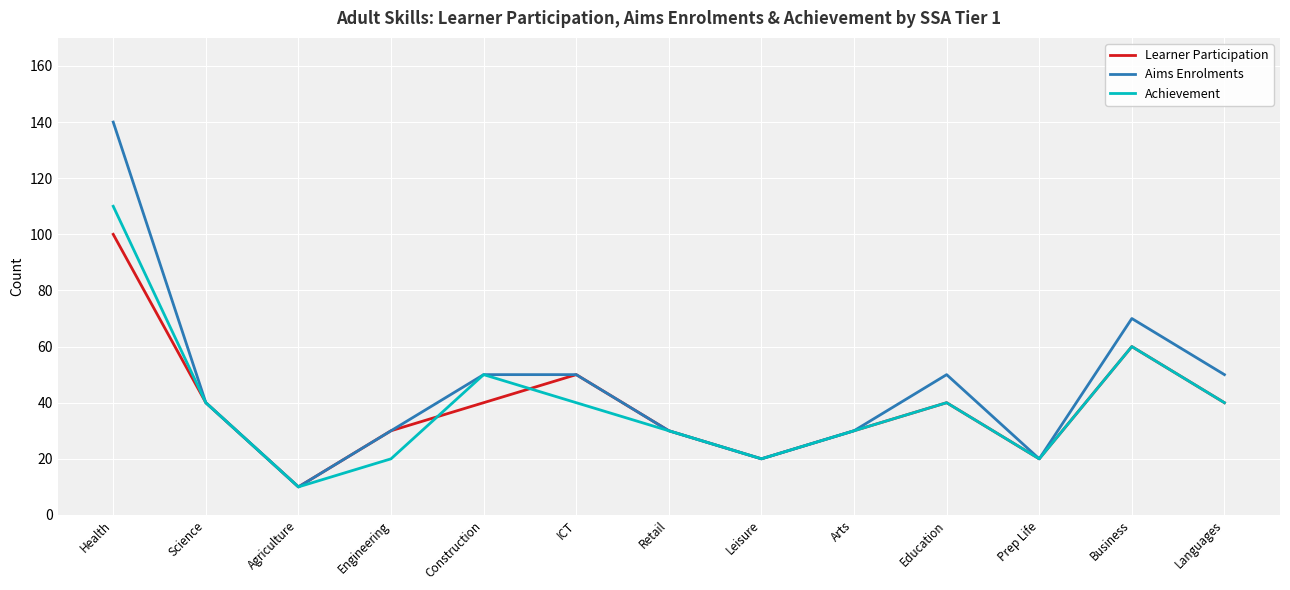

How many lines are shown in the chart?

3